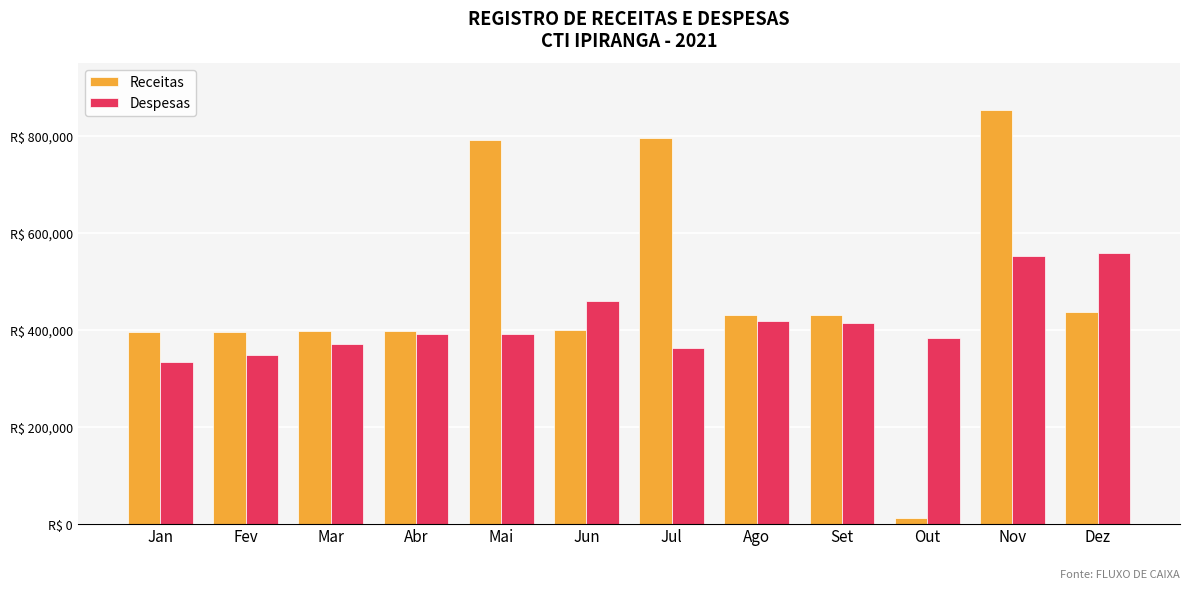

Is it true that Receitas equals 429782.2 at Ago?

True